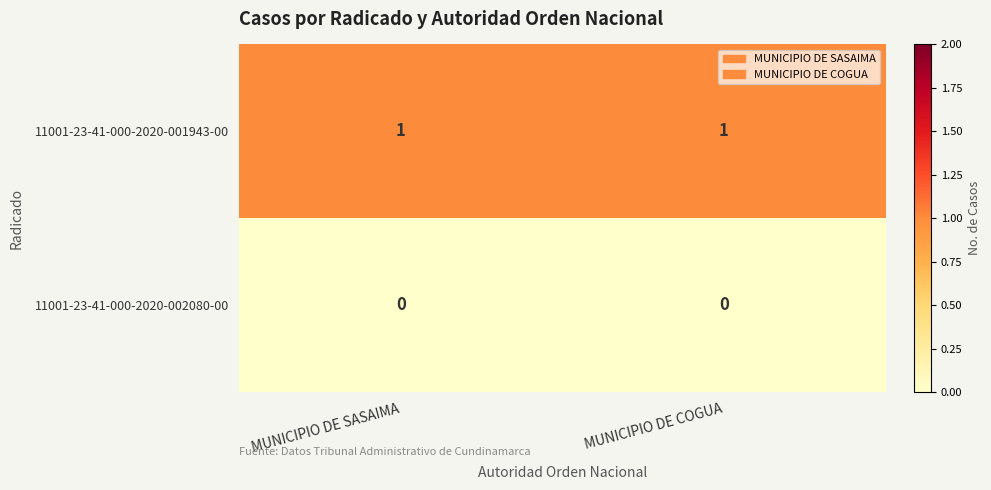

Which series has the largest total across all categories?

11001-23-41-000-2020-001943-00